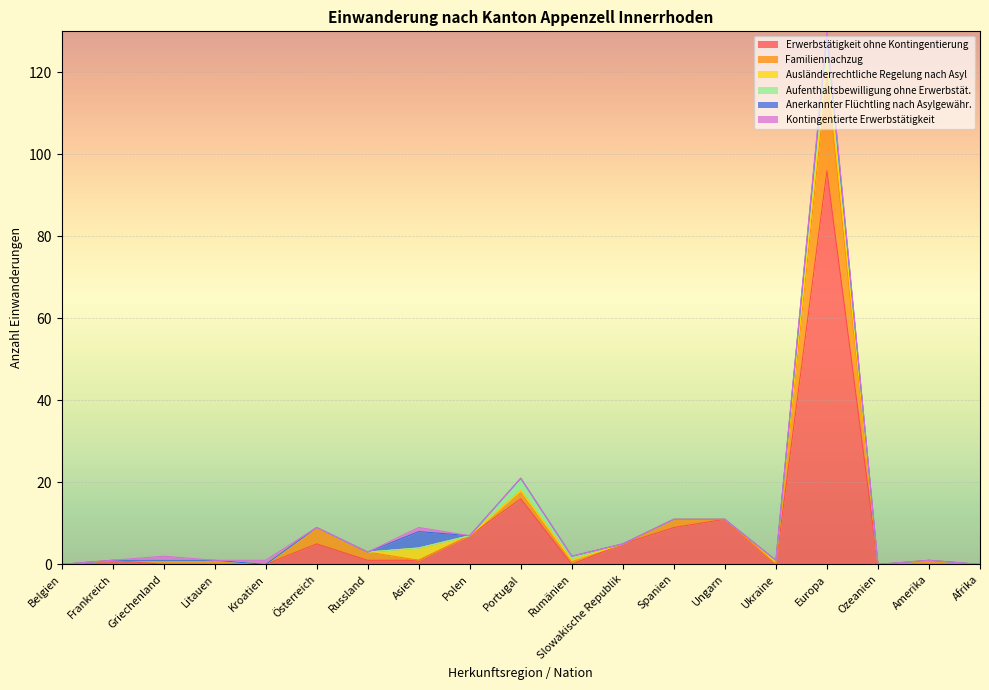

Between Slowakische Republik and Amerika, which series saw the biggest shift?

Erwerbstätigkeit ohne Kontingentierung